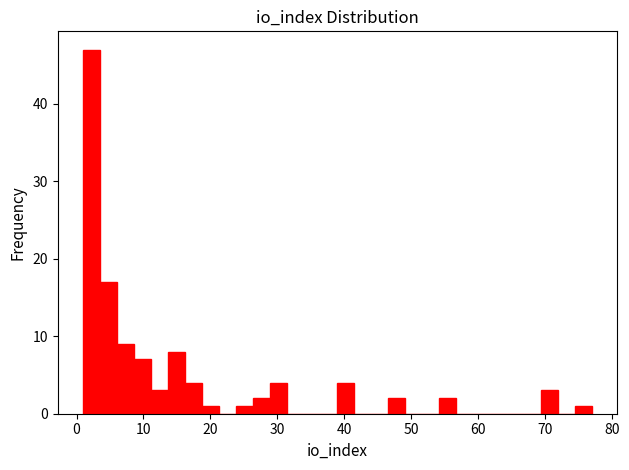

Read against the x-axis, roughly where is the centre of the tallest bar?

2